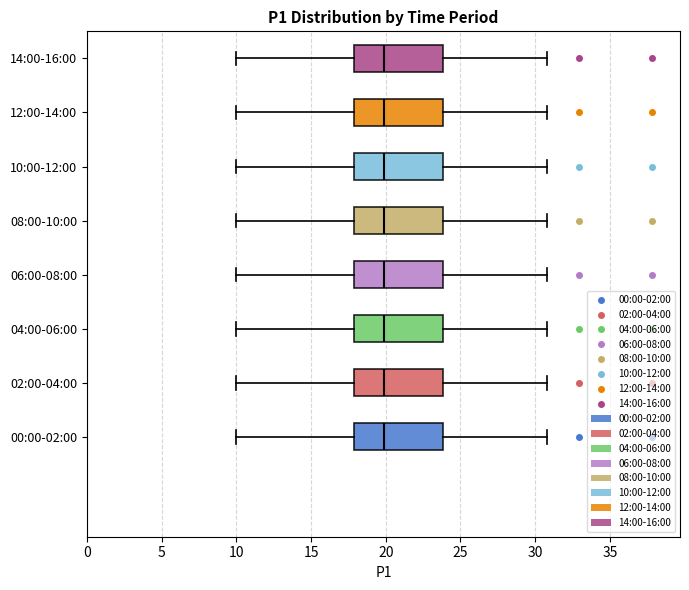

Reading bottom to top, read every box against the x-axis: the position of its median line, the range the box covers, and the ends of its whiskers. The values are not printed on the chart, so give them approximately, as read against the axis.

00:00-02:00: median 20, box 18 to 24, whiskers 10 to 31
02:00-04:00: median 20, box 18 to 24, whiskers 10 to 31
04:00-06:00: median 20, box 18 to 24, whiskers 10 to 31
06:00-08:00: median 20, box 18 to 24, whiskers 10 to 31
08:00-10:00: median 20, box 18 to 24, whiskers 10 to 31
10:00-12:00: median 20, box 18 to 24, whiskers 10 to 31
12:00-14:00: median 20, box 18 to 24, whiskers 10 to 31
14:00-16:00: median 20, box 18 to 24, whiskers 10 to 31